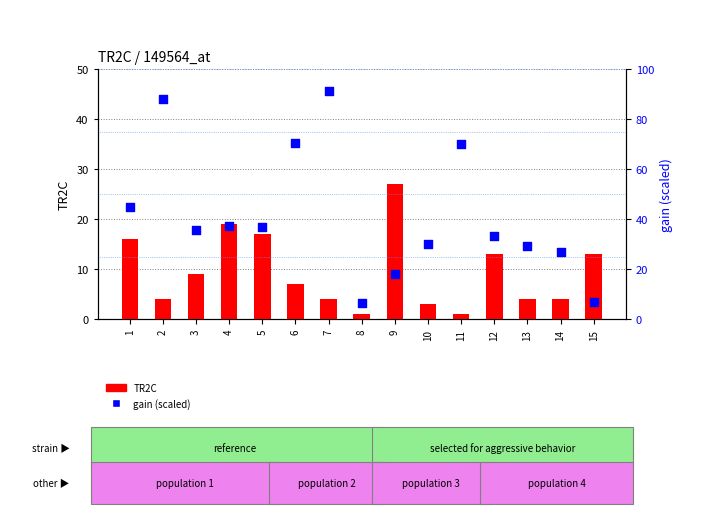

Which series reaches the minimum Y coordinate?

TR2C